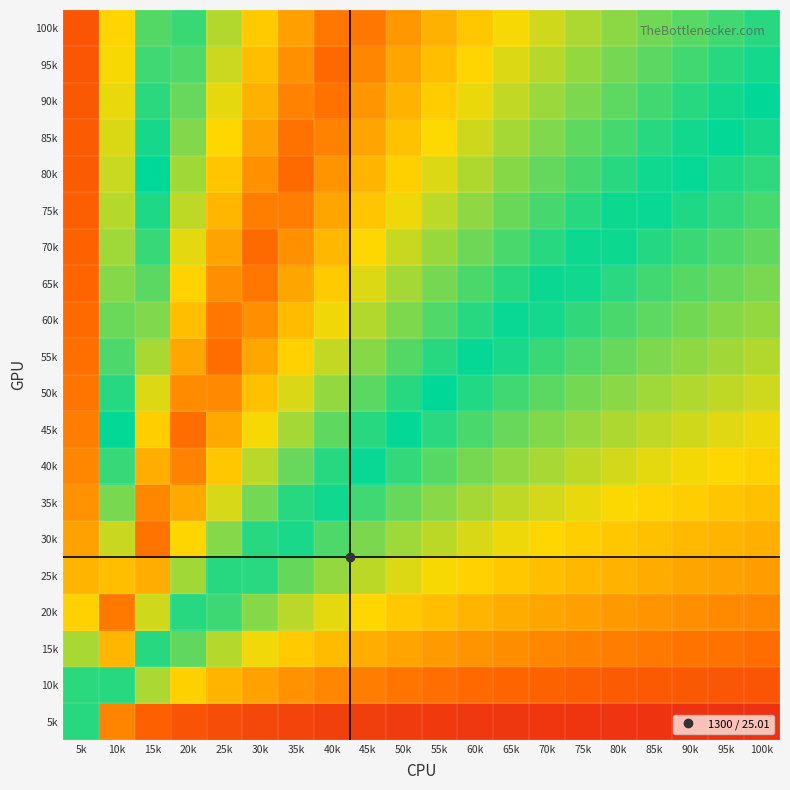

Between 80k and 20k, which is larger?

20k